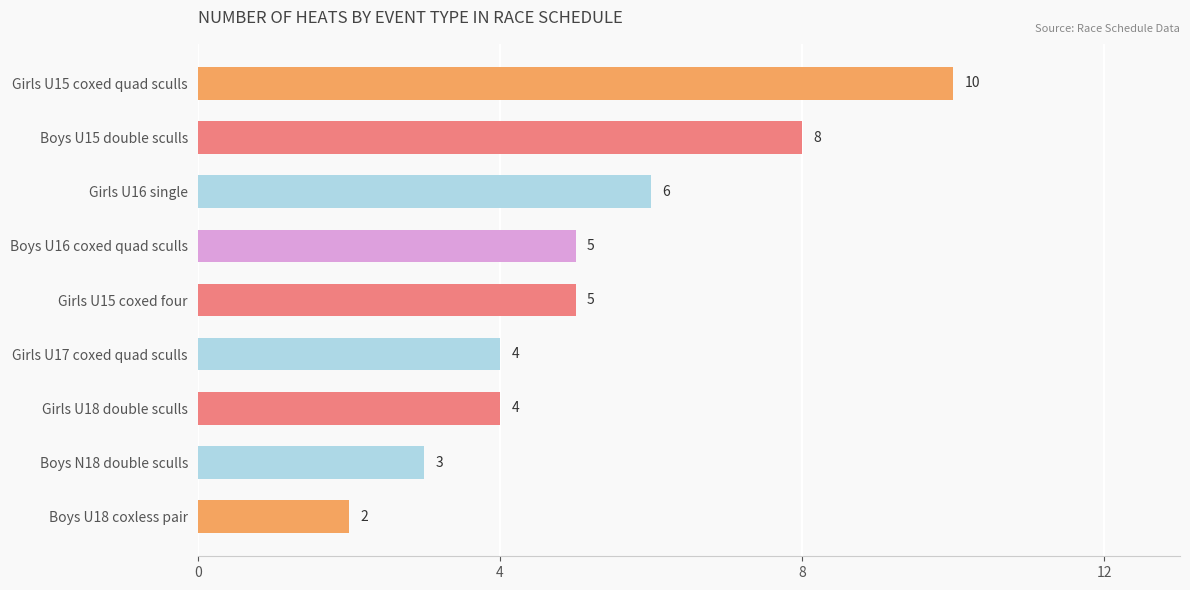

What is the label of the 3rd bar from the bottom?

Girls U18 double sculls